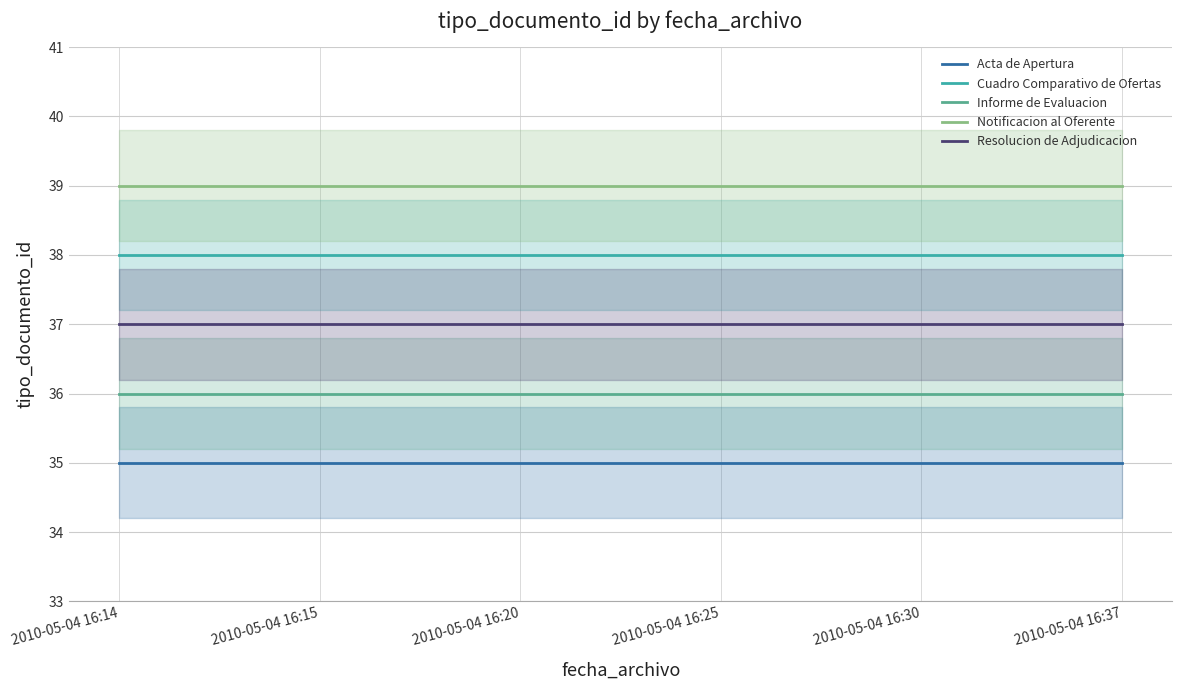

How many lines are shown in the chart?

5